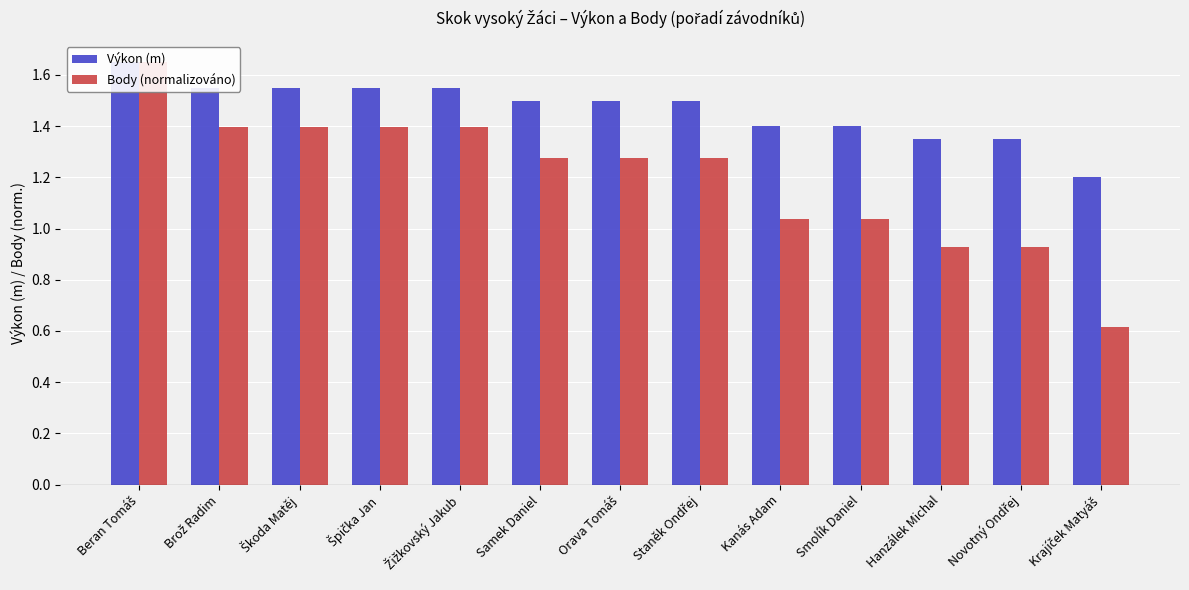

The value of Body (normalizováno) at Hanzálek Michal is 1.3. True or false?

False